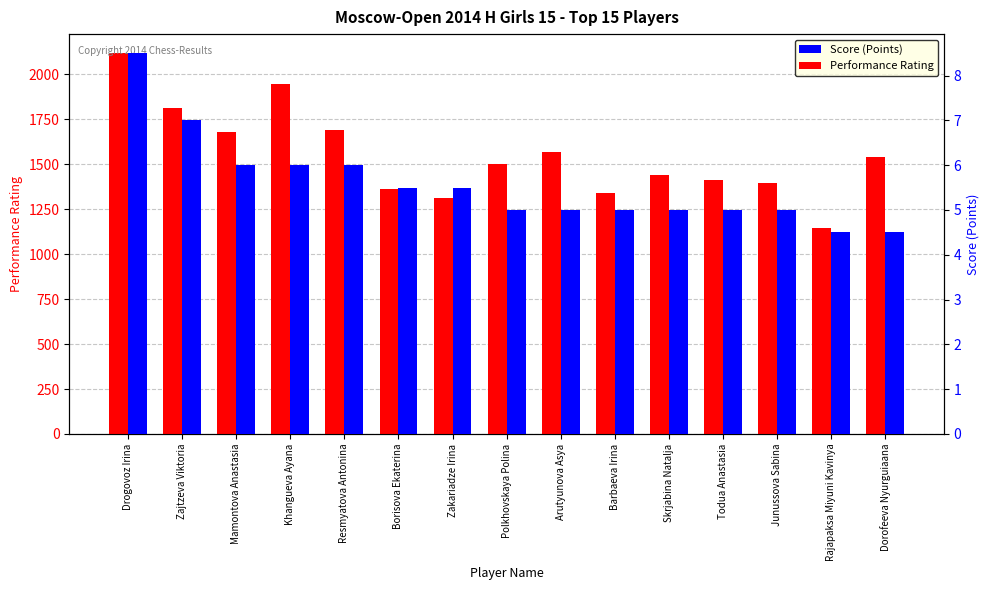

What is the label of the 9th bar from the right?

Zakariadze Irina